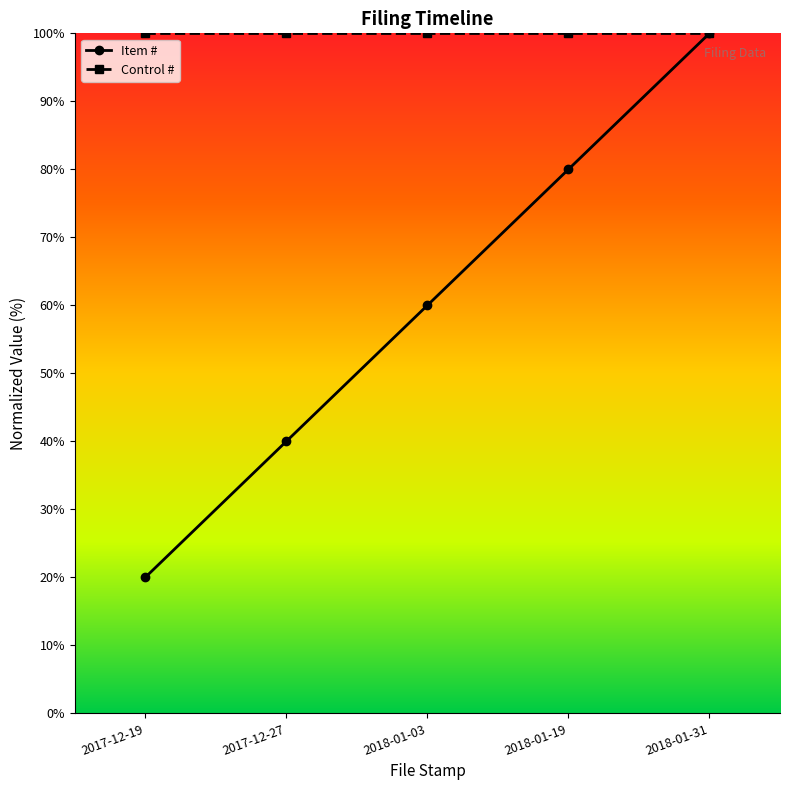

Reading left to right, what are all the values shown in this chart?

Item #: 2017-12-19=20	2017-12-27=40	2018-01-03=60	2018-01-19=80	2018-01-31=100
Control #: 2017-12-19=100	2017-12-27=100	2018-01-03=100	2018-01-19=100	2018-01-31=100